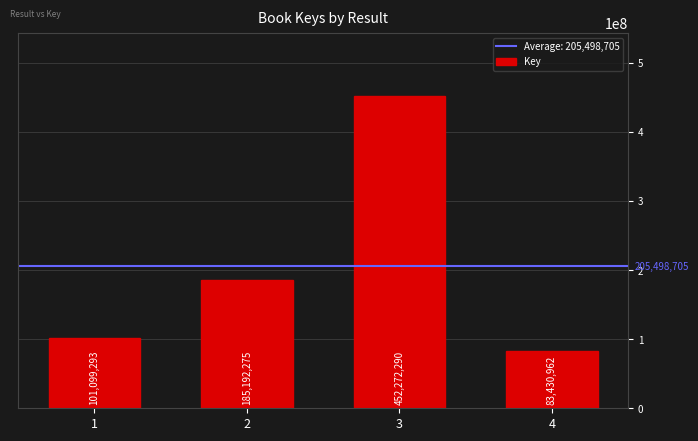

What is the difference between the second highest and minimum values?

101761313